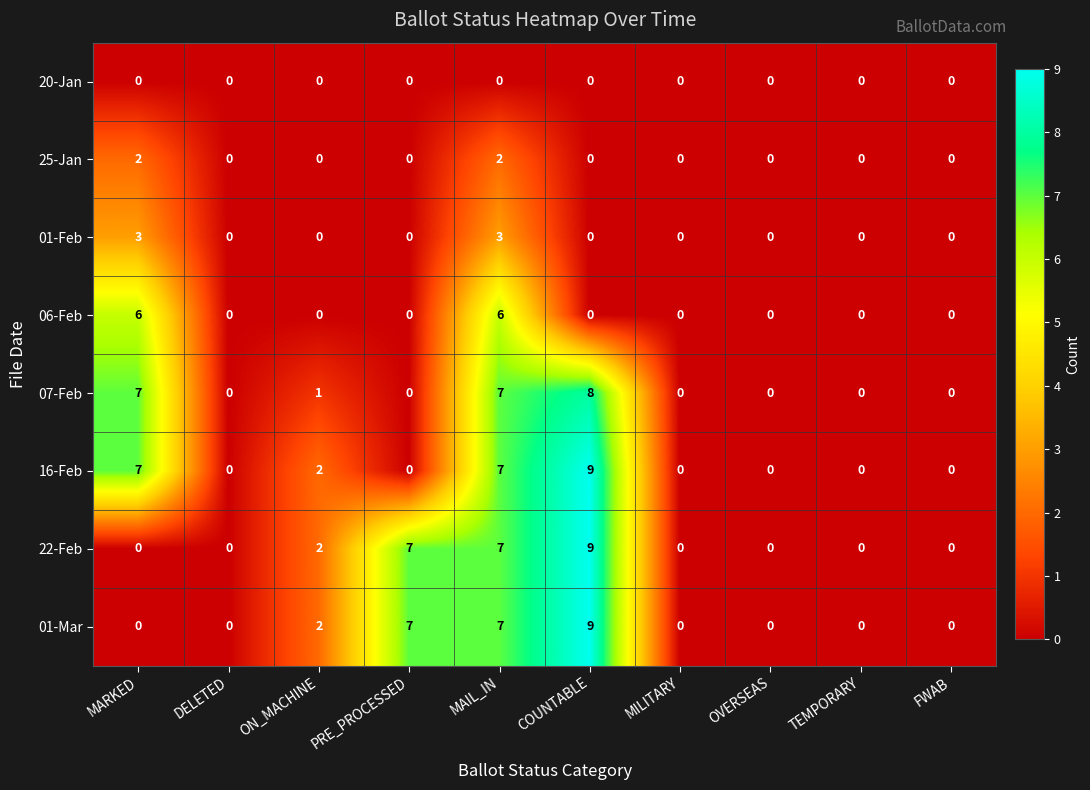

Is the value of 01-Mar at ON_MACHINE greater than the value of 20-Jan at COUNTABLE?

Yes